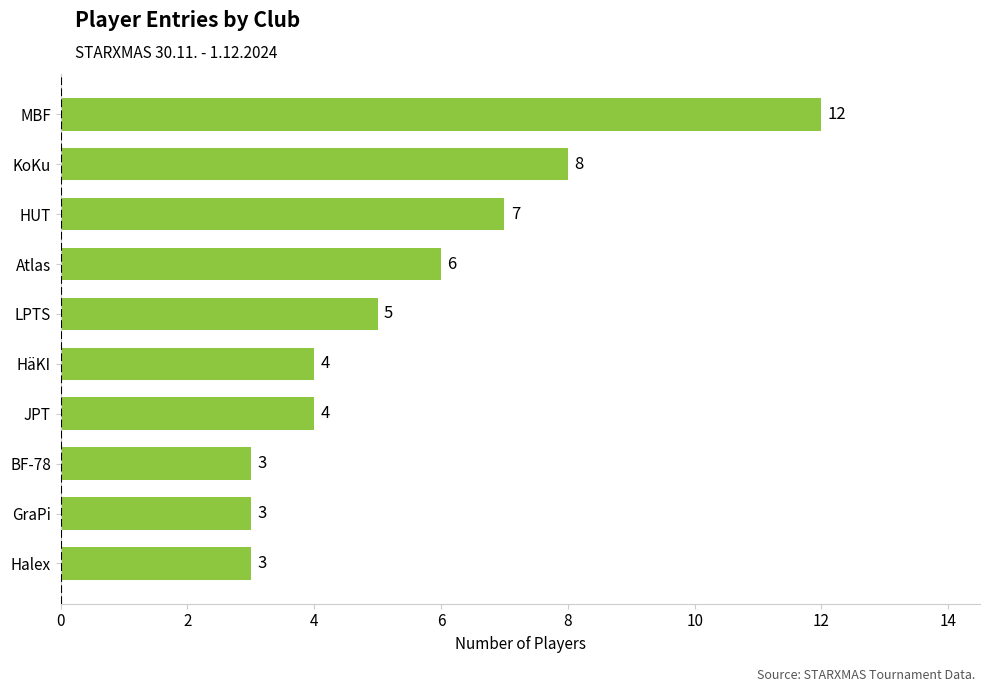

The chart shows a value of 4 at JPT. True or false?

True